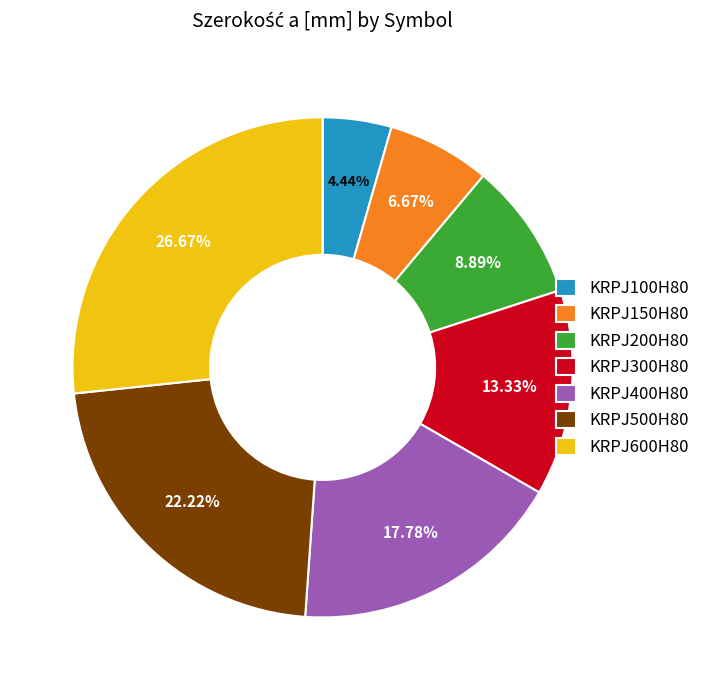

What is the smallest slice in the pie chart?

KRPJ100H80